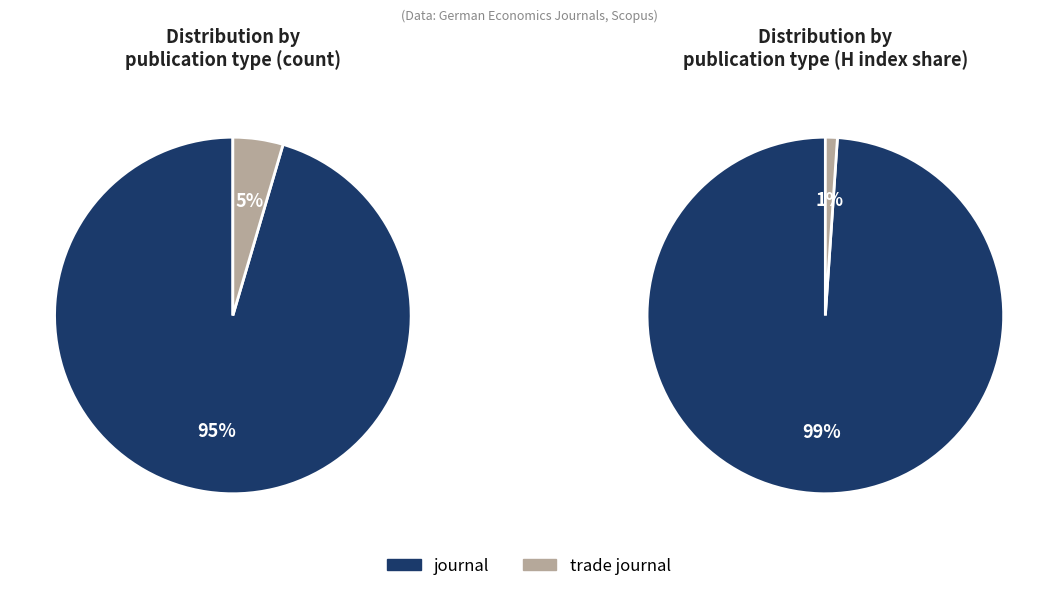

Is it true that journal is 95% of the pie?

True